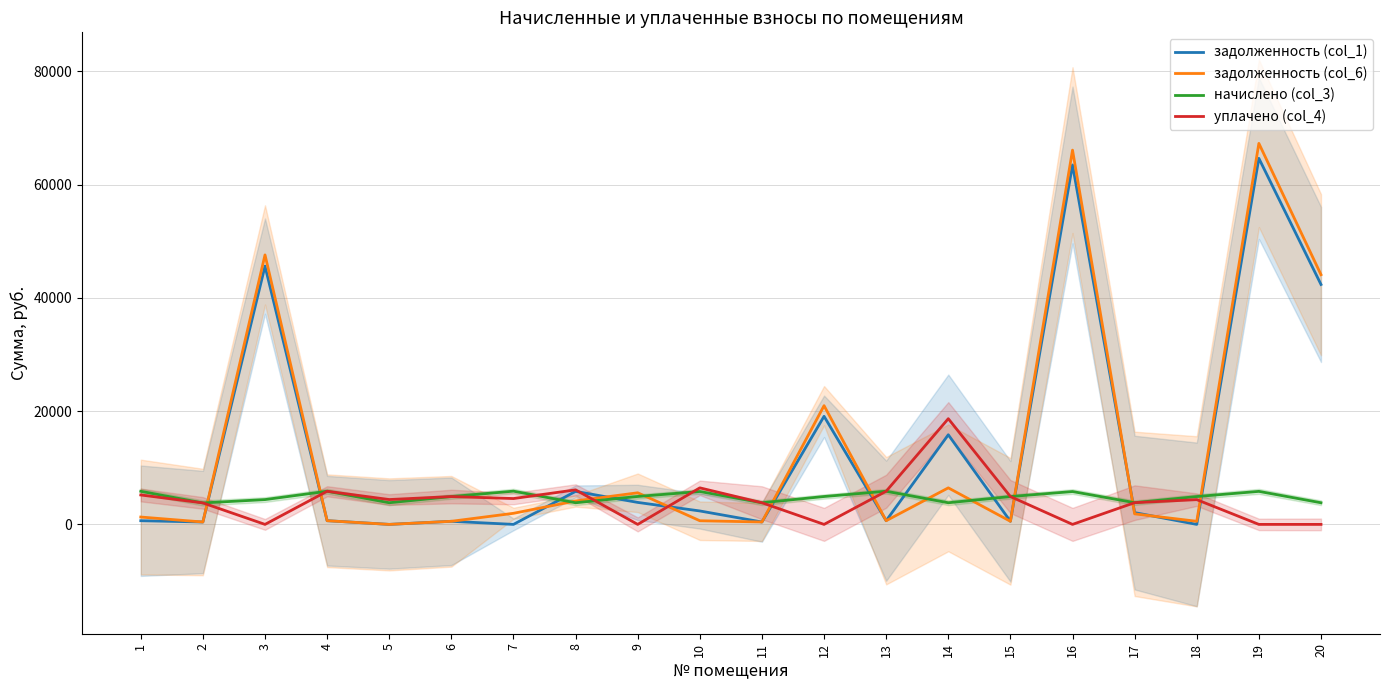

True or false: уплачено (col_4) has more than 0 points higher than both neighbors.

True